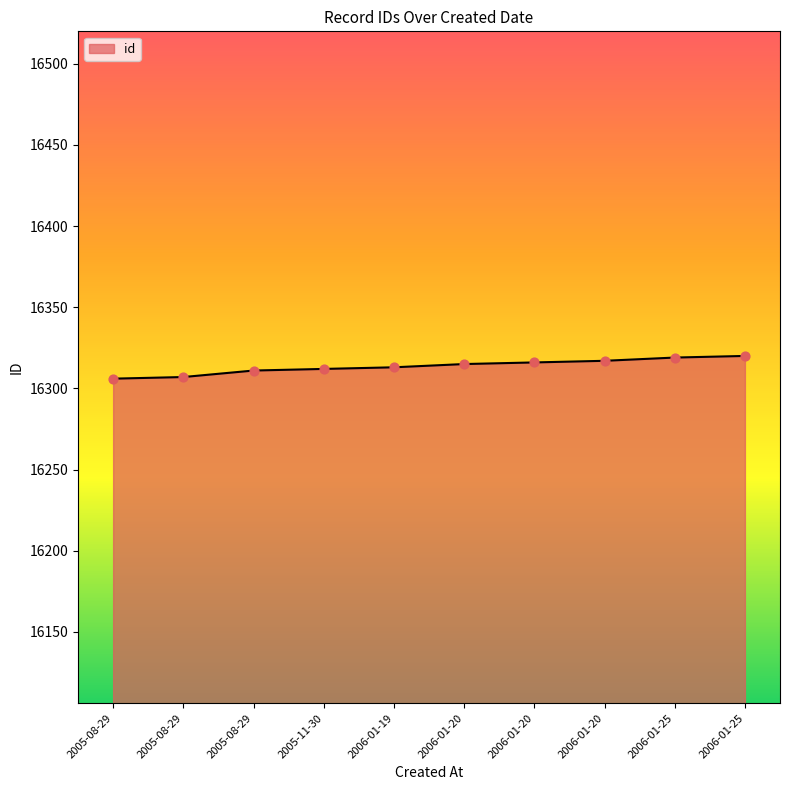

Is this an area chart (filled region under the line)?

Yes